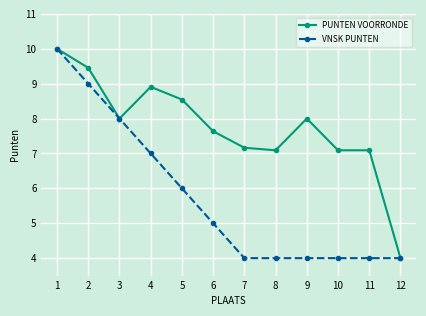

What is the spread (max minus min) of values at 2?

0.5